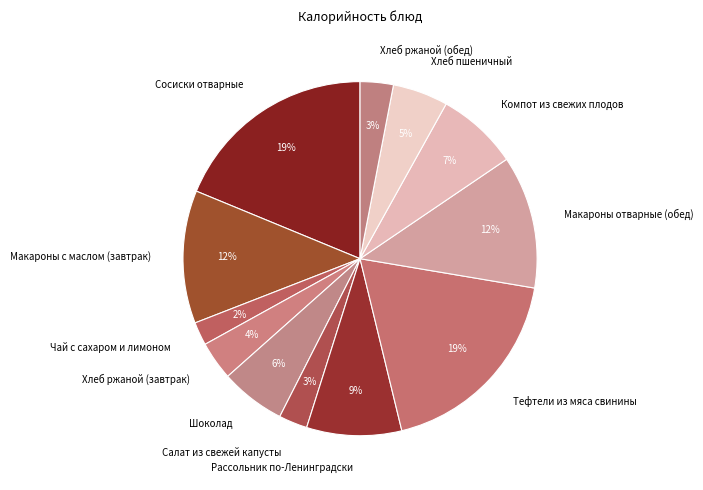

How many slices are in this pie chart?

12